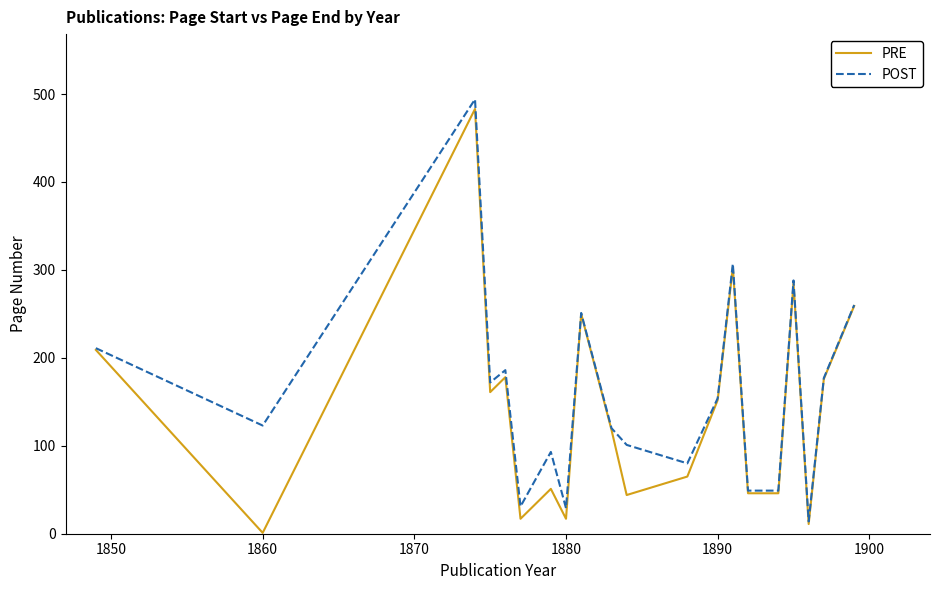

What is the minimum value for POST?

14